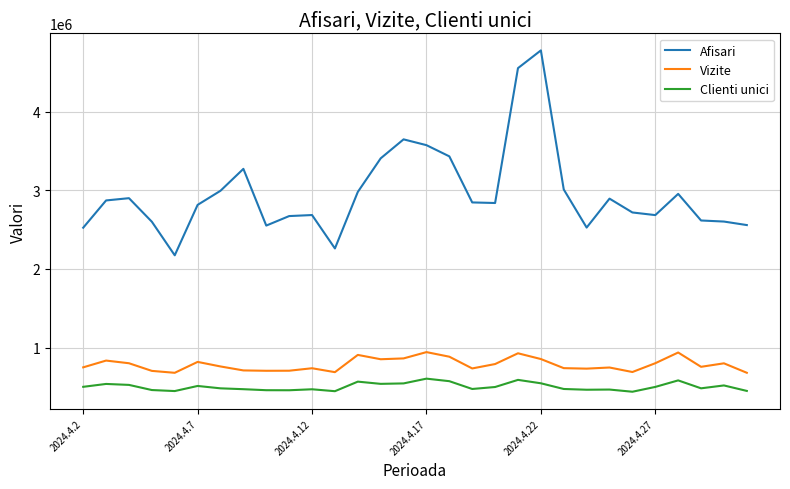

Which series has the widest spread of values?

Afisari